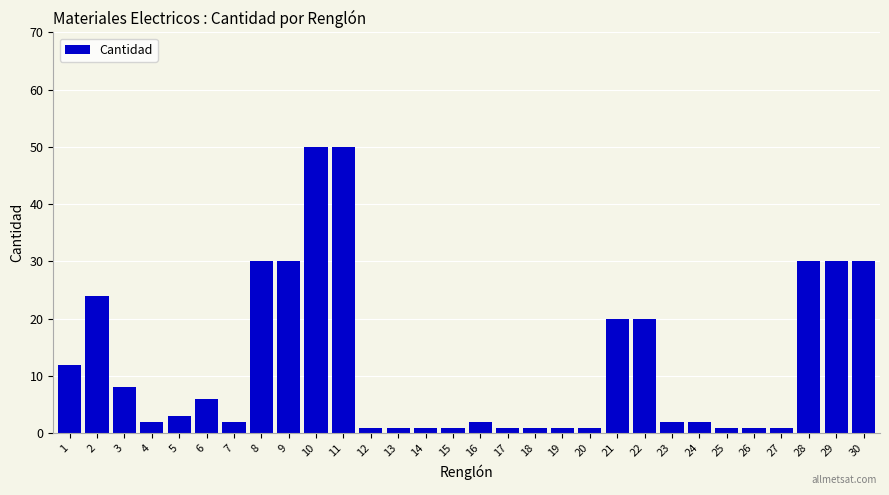

Approximately how many times larger is the value at 1 compared to 2?

0.5